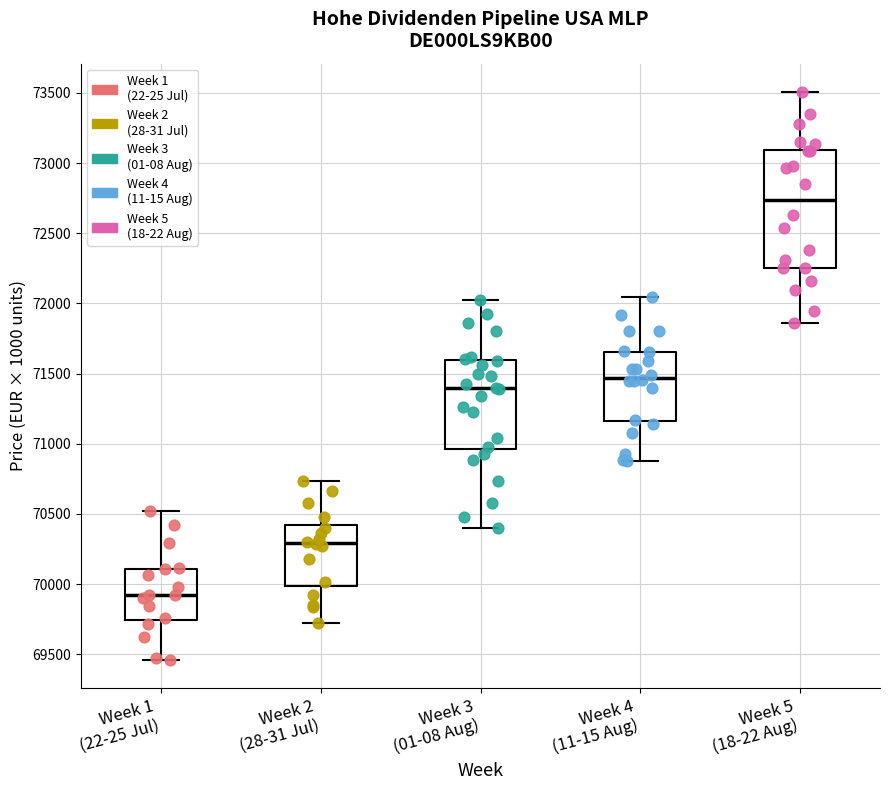

Reading left to right, transcribe this box plot: for each box, give where its median line is, the range the box spans, and where its two whiskers end, as read against the y-axis. The values are not printed on the chart, so give them approximately, as read against the axis.

Week 1 (22-25 Jul): median 69900, box 69750 to 70100, whiskers 69450 to 70500
Week 2 (28-31 Jul): median 70300, box 70000 to 70400, whiskers 69700 to 70750
Week 3 (01-08 Aug): median 71400, box 70950 to 71600, whiskers 70400 to 72050
Week 4 (11-15 Aug): median 71450, box 71150 to 71650, whiskers 70900 to 72050
Week 5 (18-22 Aug): median 72750, box 72250 to 73100, whiskers 71850 to 73500